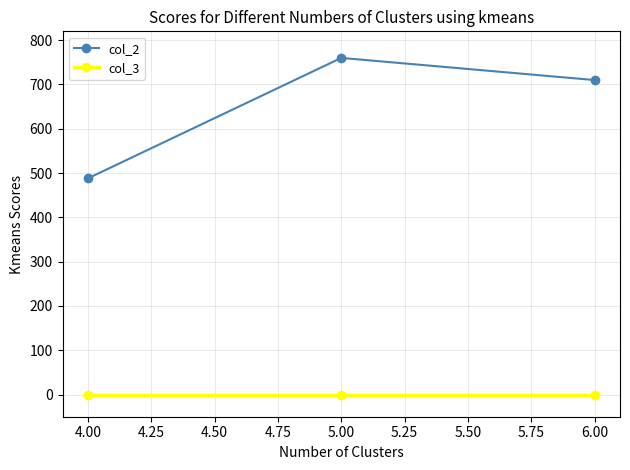

What is the label of the 3rd point from the left?

6.00